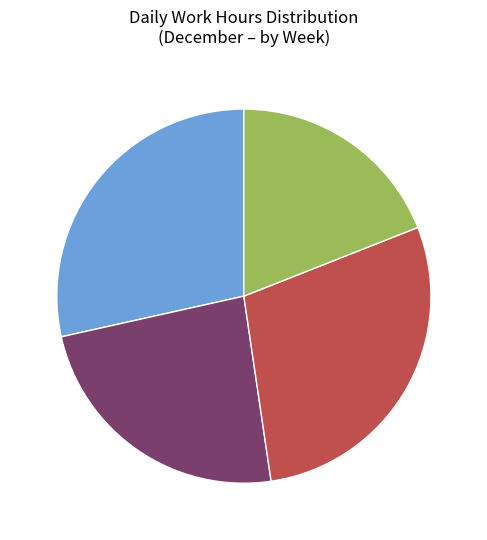

Does any single category account for the majority?

No